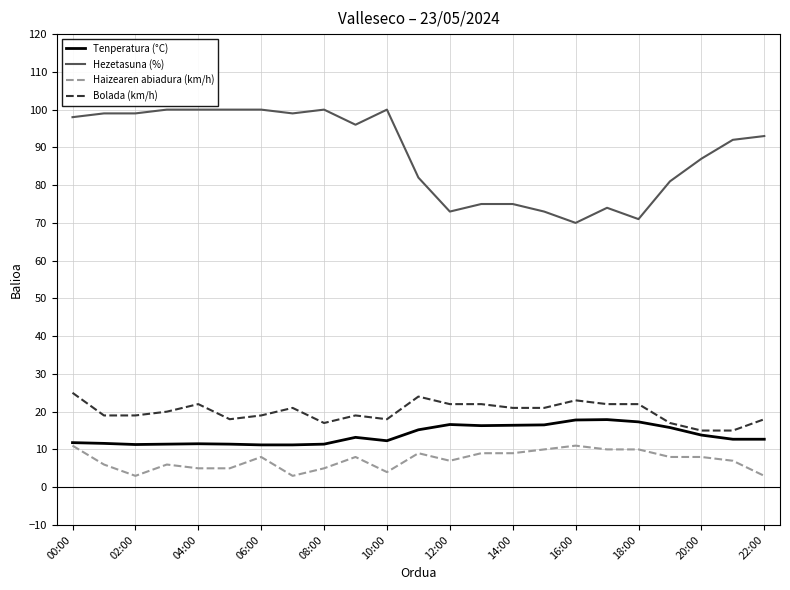

Which series has the largest total across all categories?

Hezetasuna (%)